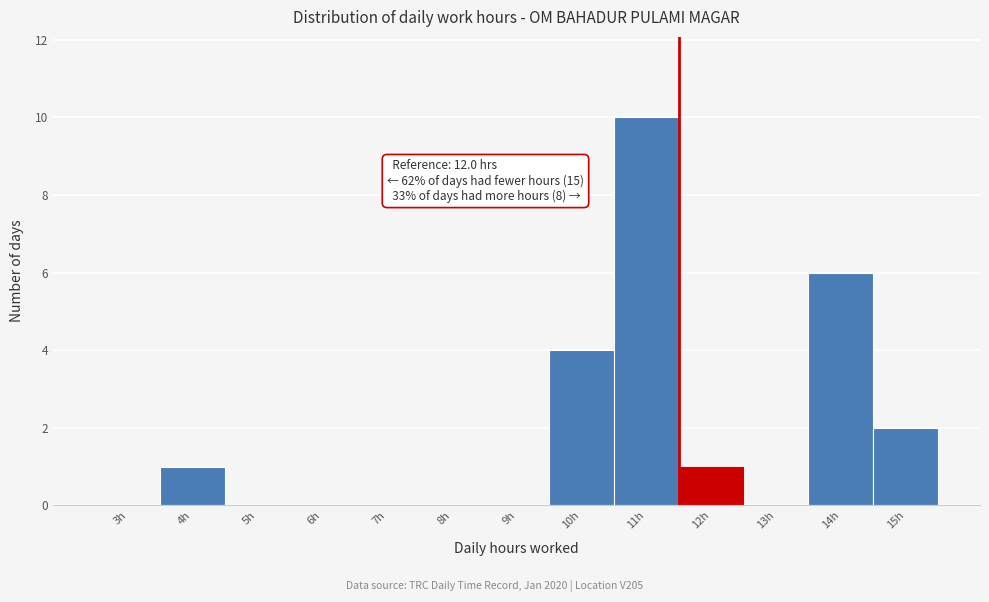

Reading left to right, list all the values displayed in this chart.

3h=0	4h=1	5h=0	6h=0	7h=0	8h=0	9h=0	10h=4	11h=10	12h=1	13h=0	14h=6	15h=2